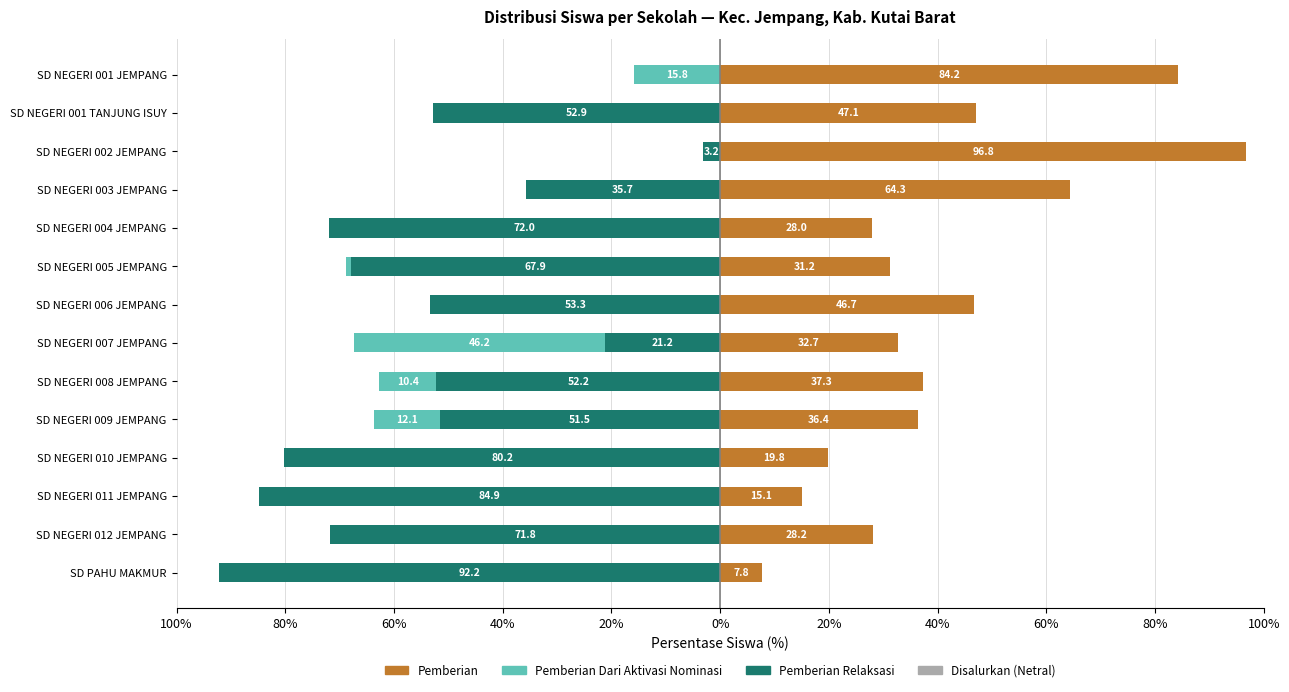

What value does the Pemberian series have at SD NEGERI 003 JEMPANG?

64.3